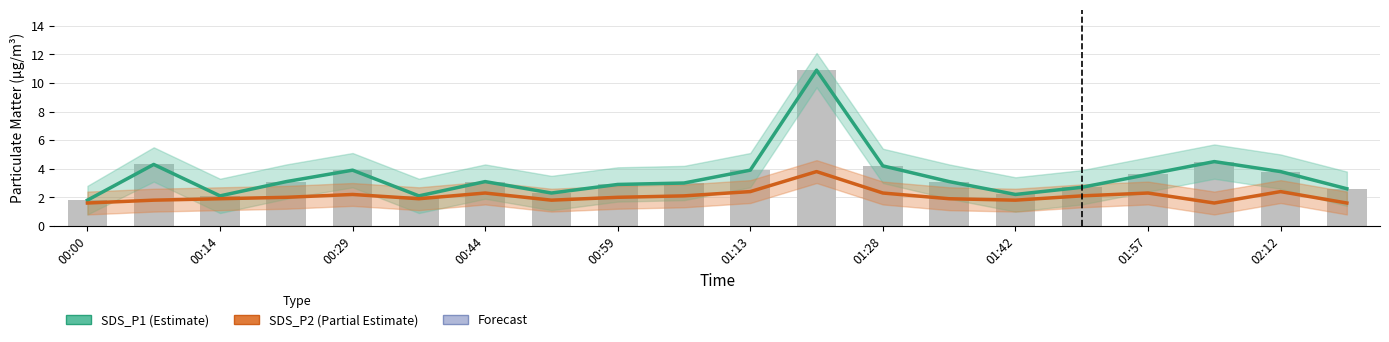

What is the average value of the SDS_P1 (Estimate) series?

3.5